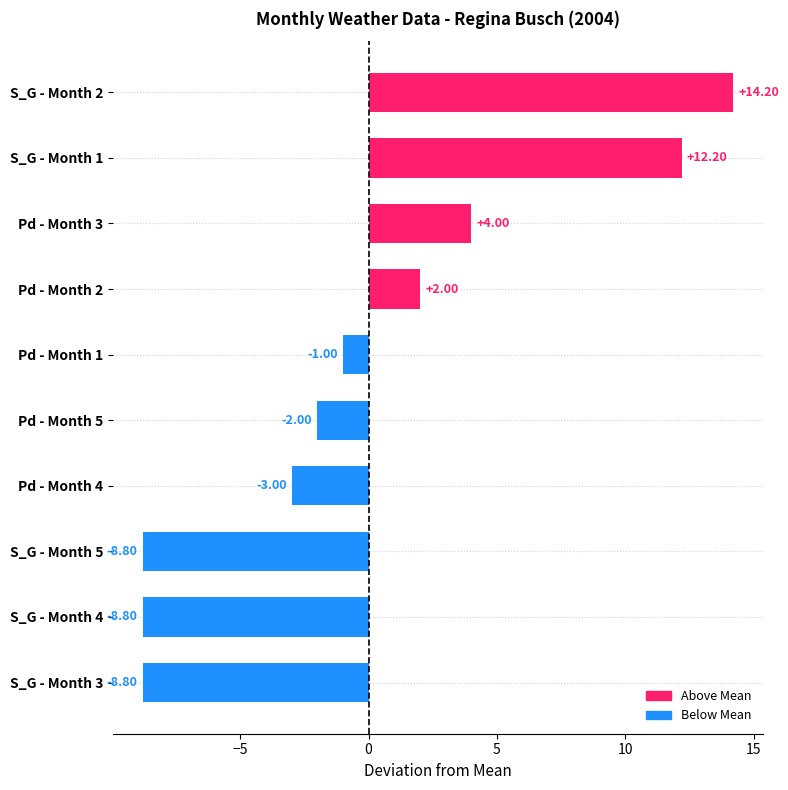

What is the change in value from S_G - Month 1 to S_G - Month 2?

+2.0